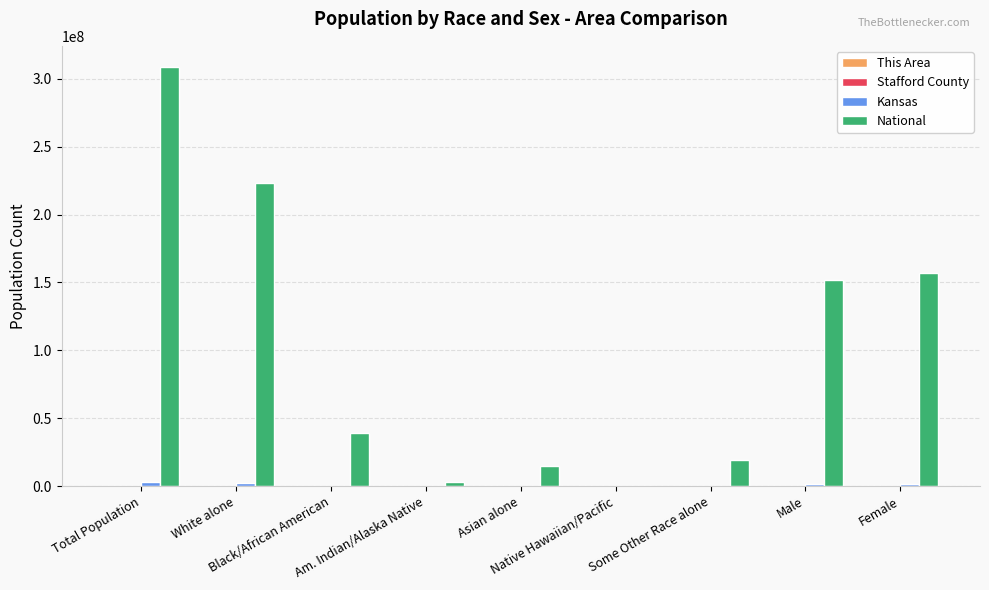

What is the highest value of the National series?

308745538